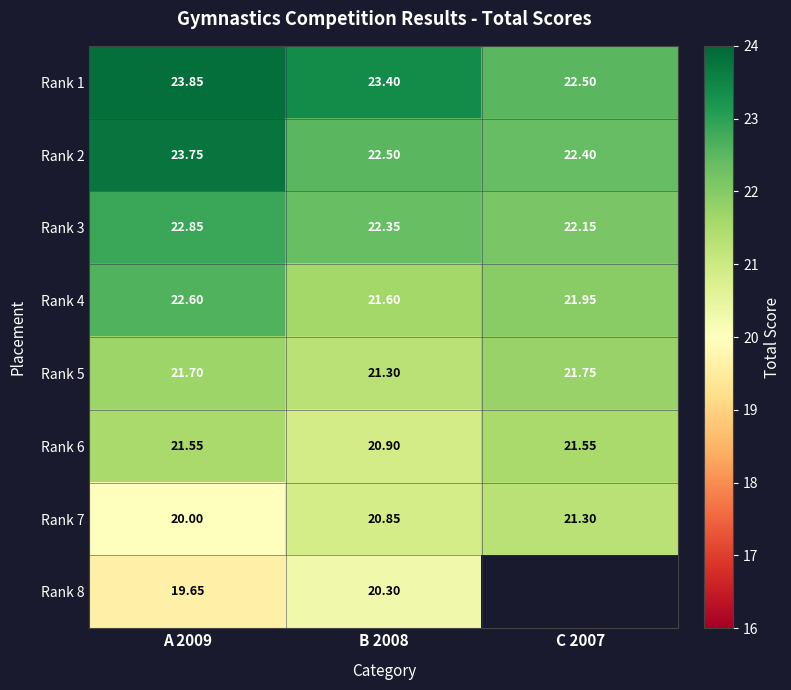

The value of Rank 8 at A 2009 is 13.7. True or false?

False